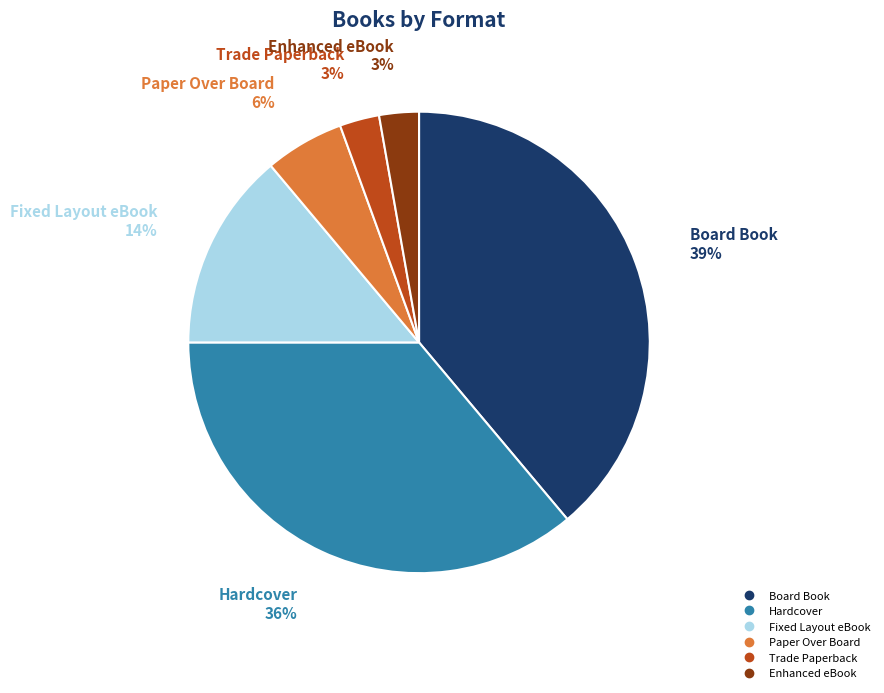

Is there a majority slice in this chart?

No